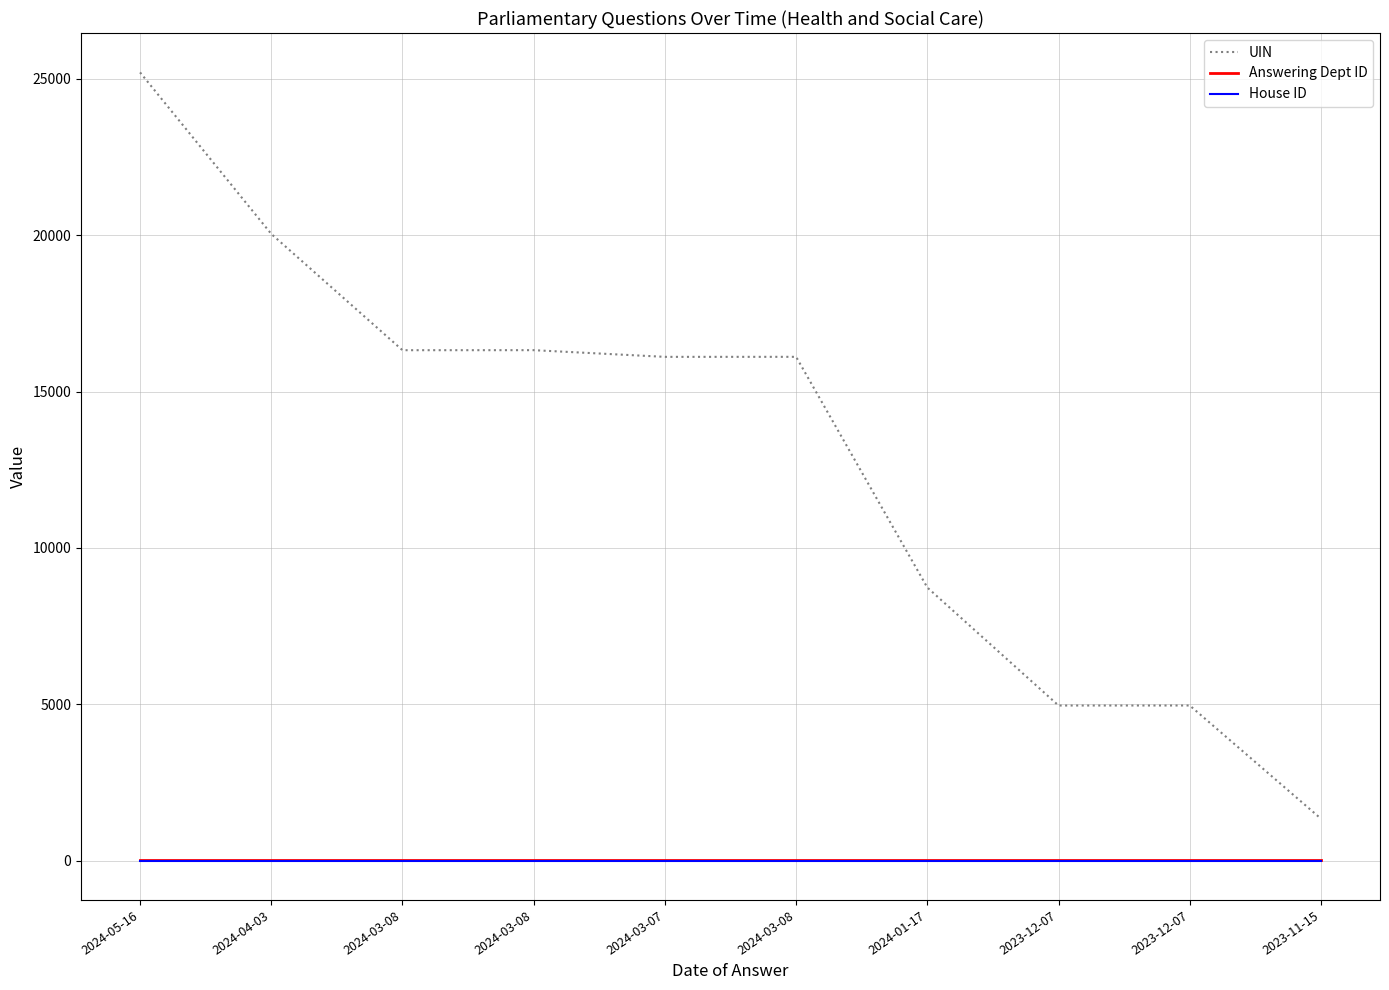

List the labels in order of Answering Dept ID value, largest first.

2024-05-16, 2024-04-03, 2024-03-08, 2024-03-08, 2024-03-07, 2024-03-08, 2024-01-17, 2023-12-07, 2023-12-07, 2023-11-15